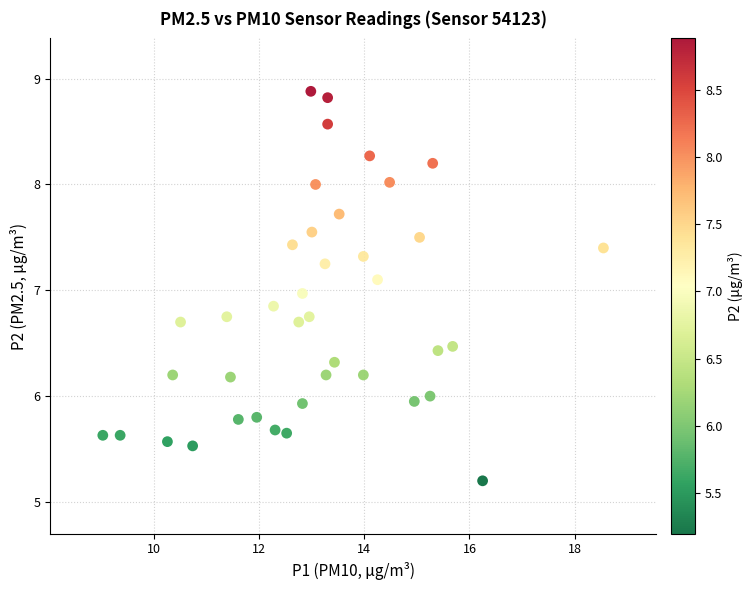

What is the range of Y values (max minus min)?

3.7